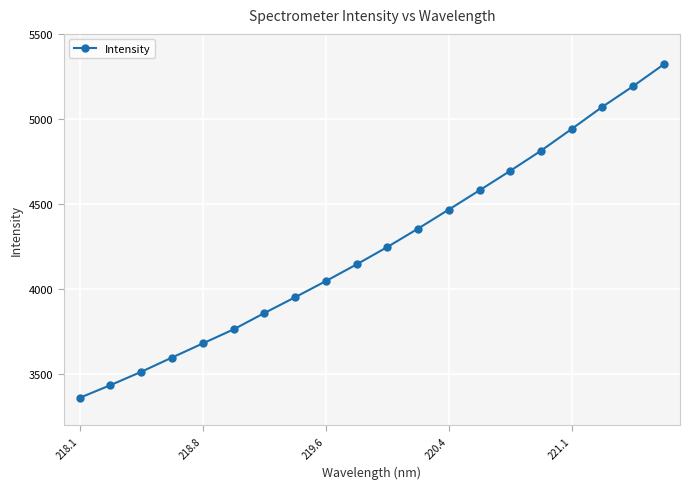

What is the average value?

4252.2